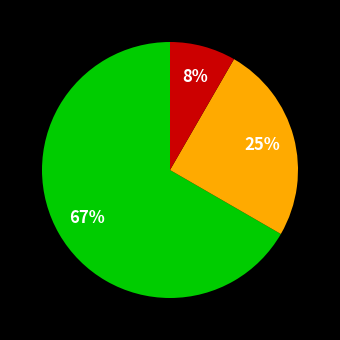

To the nearest percent, what is the average slice percentage?

33%